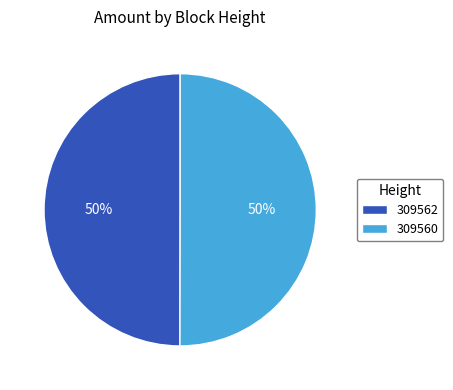

Approximately how many times larger is the value at 309562 compared to 309560?

1.0